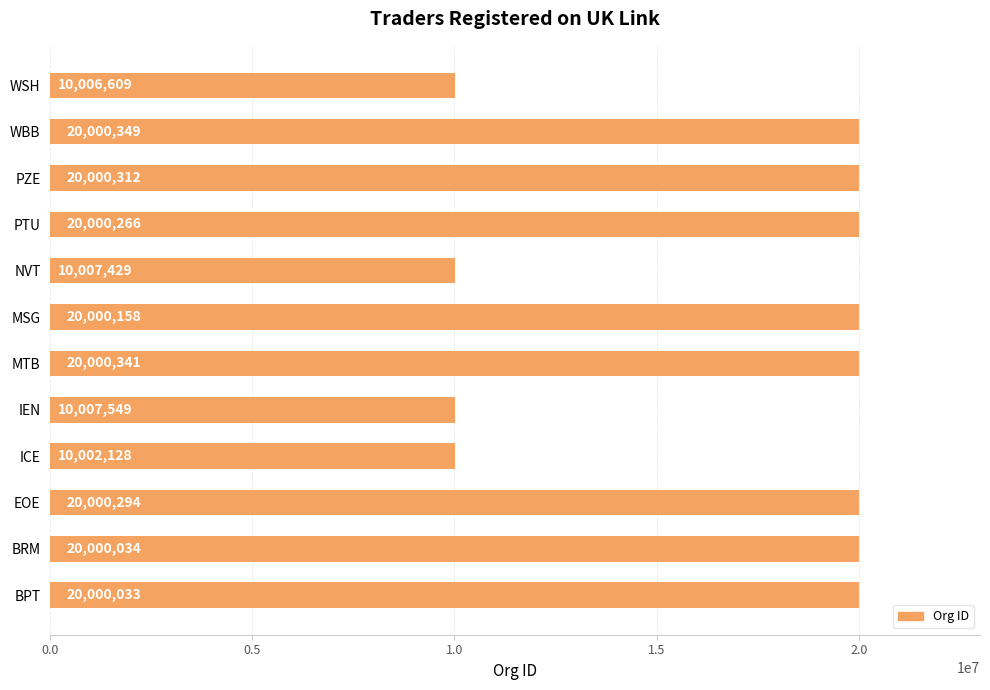

What is the sum of all values?

200025502